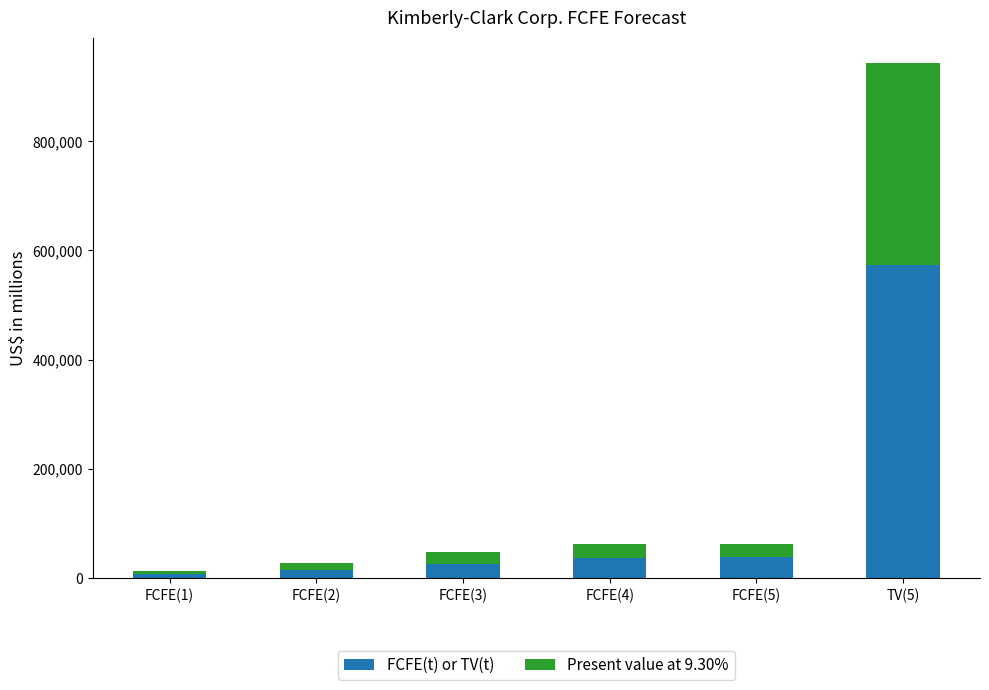

What is the maximum value for FCFE(t) or TV(t)?

574119